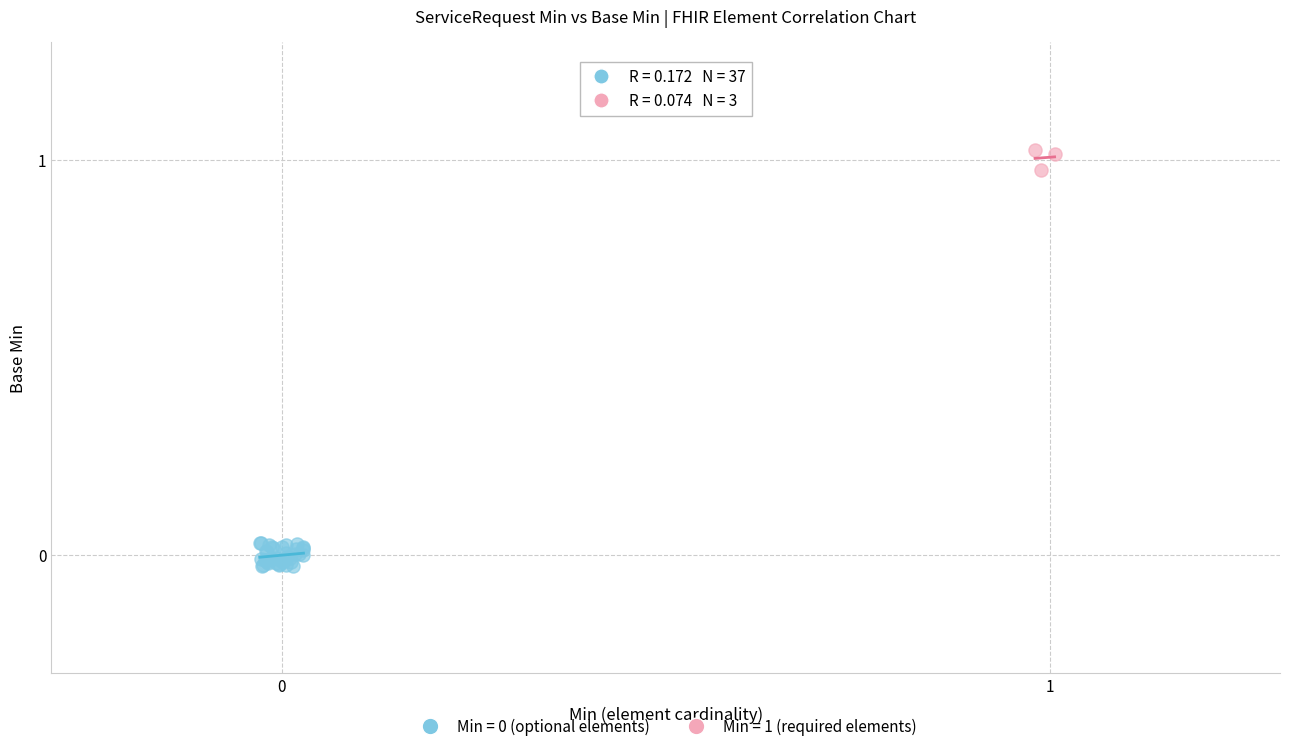

Which series reaches the maximum Y coordinate?

Min = 1 (required elements)